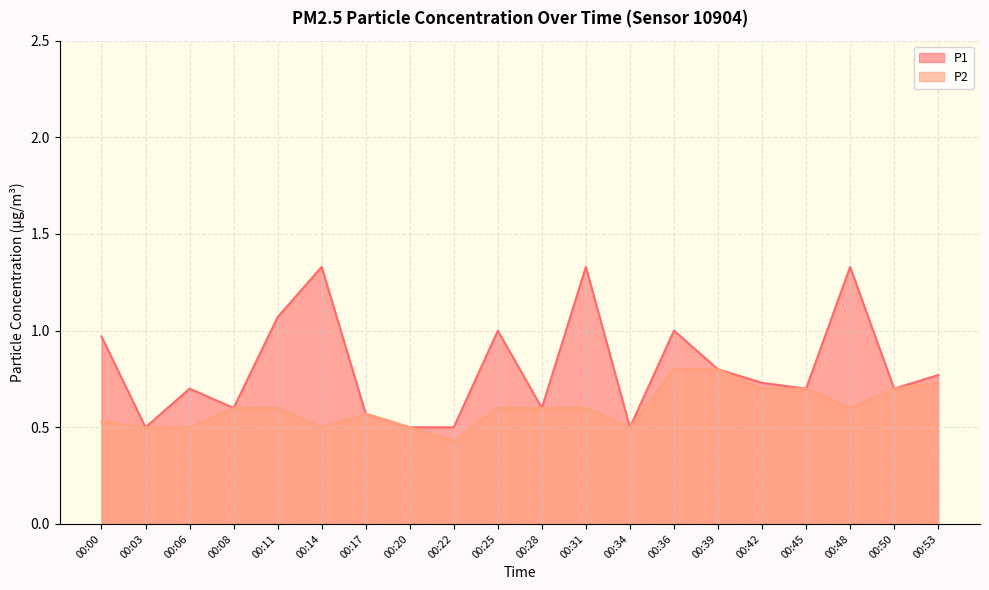

True or false: P1 and P2 cross at least once.

False